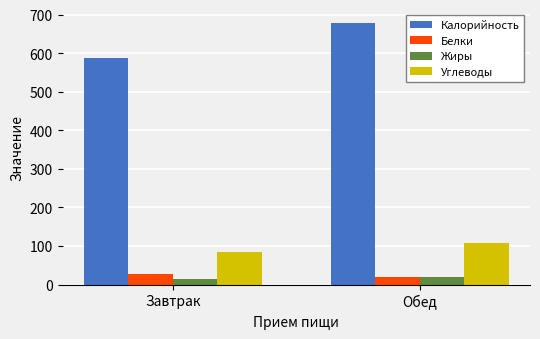

Which series changed the most between Завтрак and Обед?

Калорийность